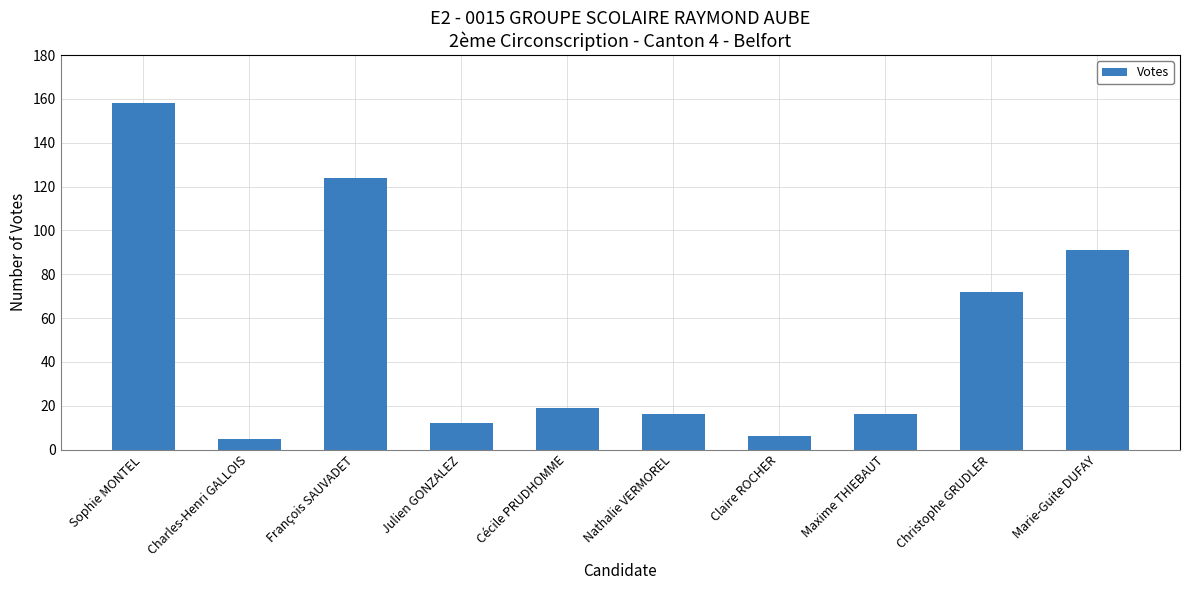

Reading left to right, transcribe all the data shown in this chart.

Sophie MONTEL=158	Charles-Henri GALLOIS=5	François SAUVADET=124	Julien GONZALEZ=12	Cécile PRUDHOMME=19	Nathalie VERMOREL=16	Claire ROCHER=6	Maxime THIEBAUT=16	Christophe GRUDLER=72	Marie-Guite DUFAY=91